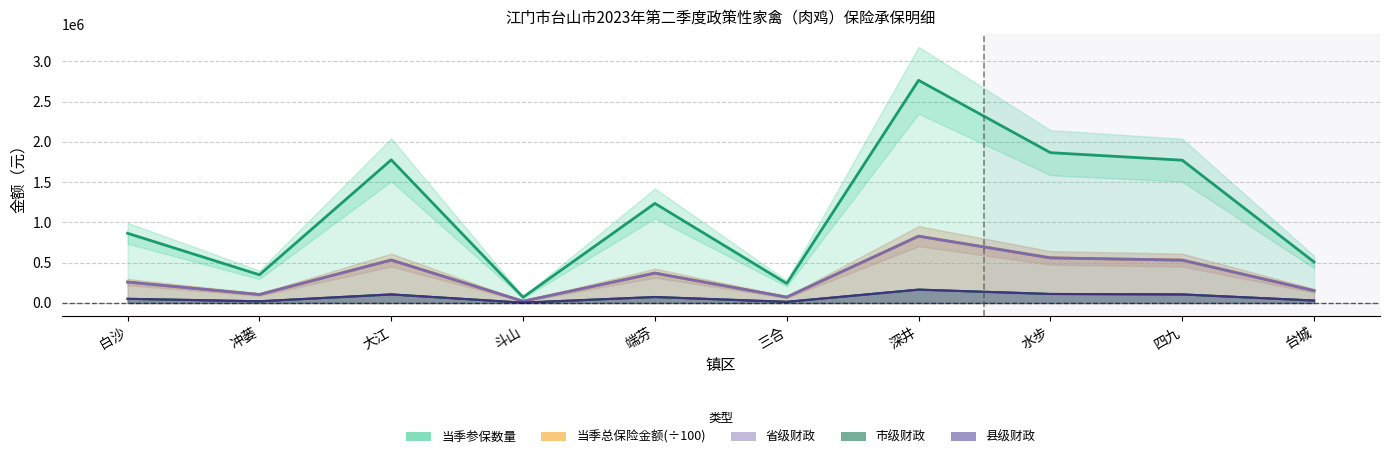

True or false: 省级财政 and 当季参保数量 cross at least once.

False